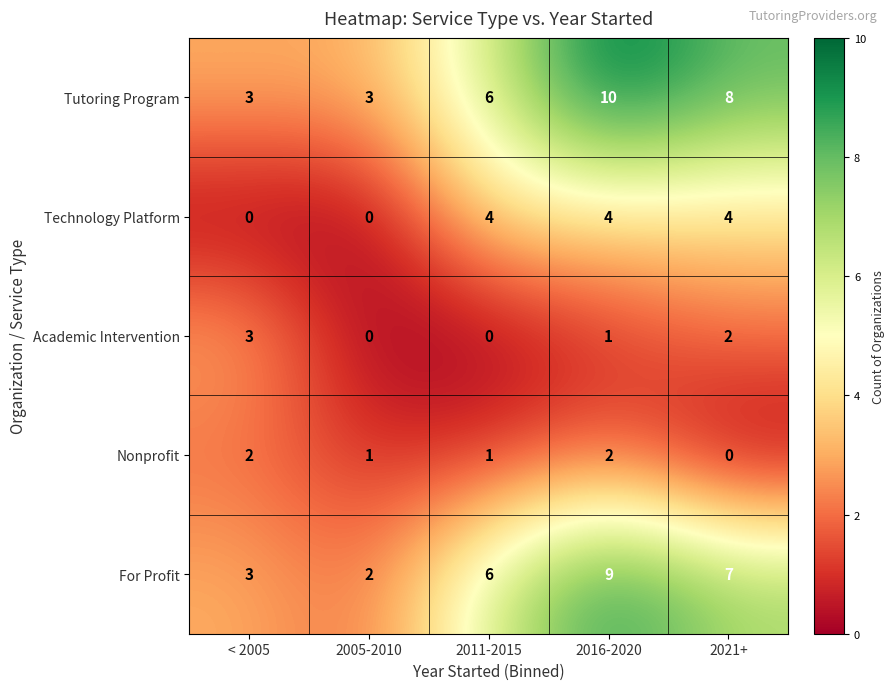

Rank the series by their maximum value, from lowest to highest.

Nonprofit, Academic Intervention, Technology Platform, For Profit, Tutoring Program